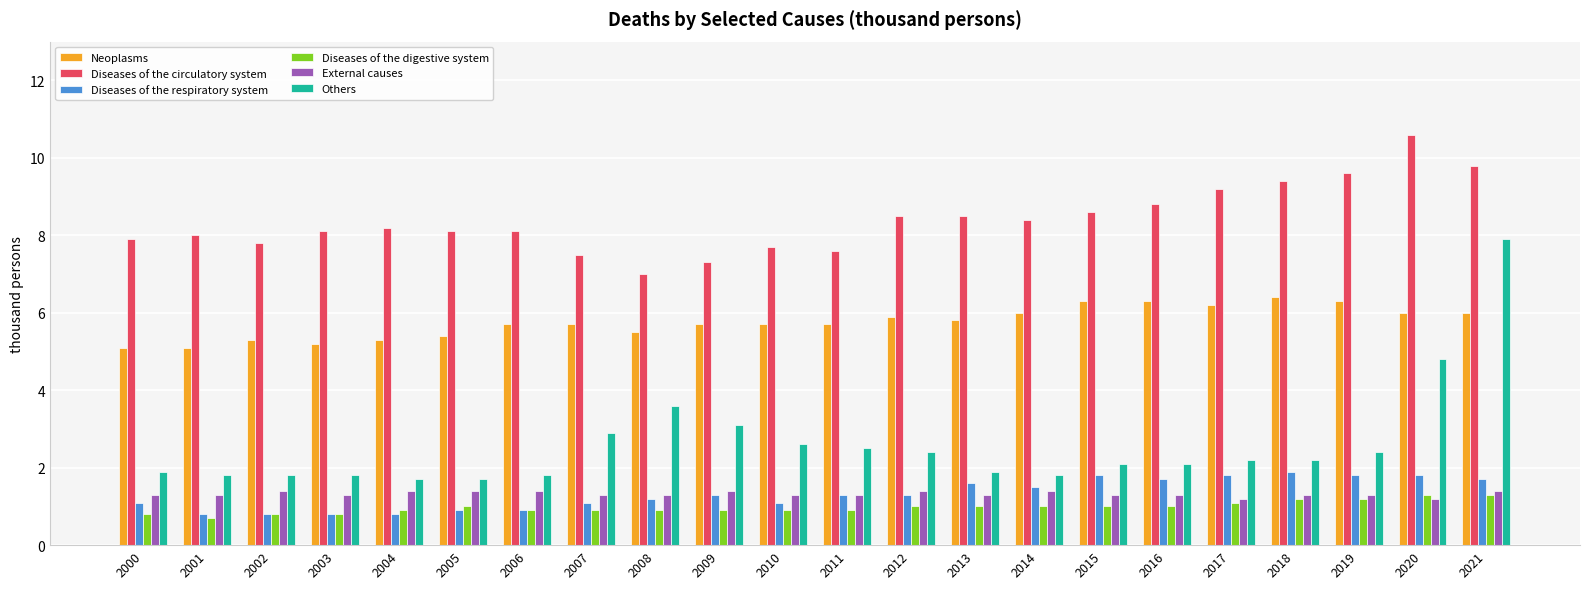

How many data points does each series have?

22